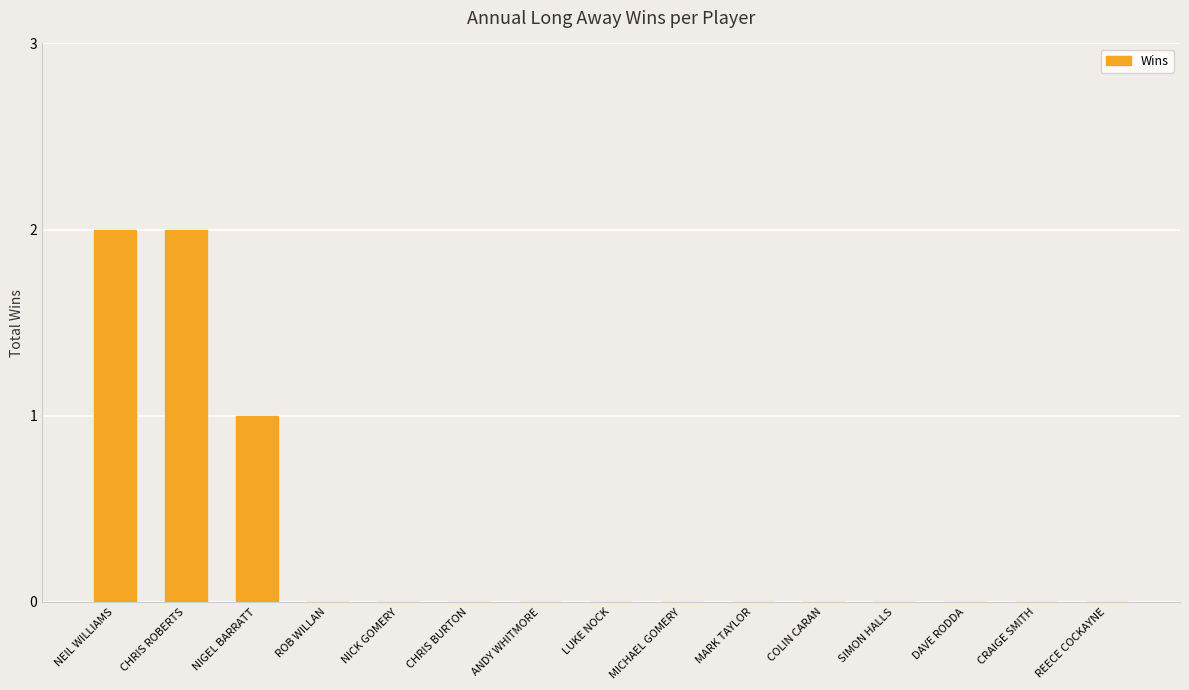

What is the sum of the values at NIGEL BARRATT and ANDY WHITMORE?

1